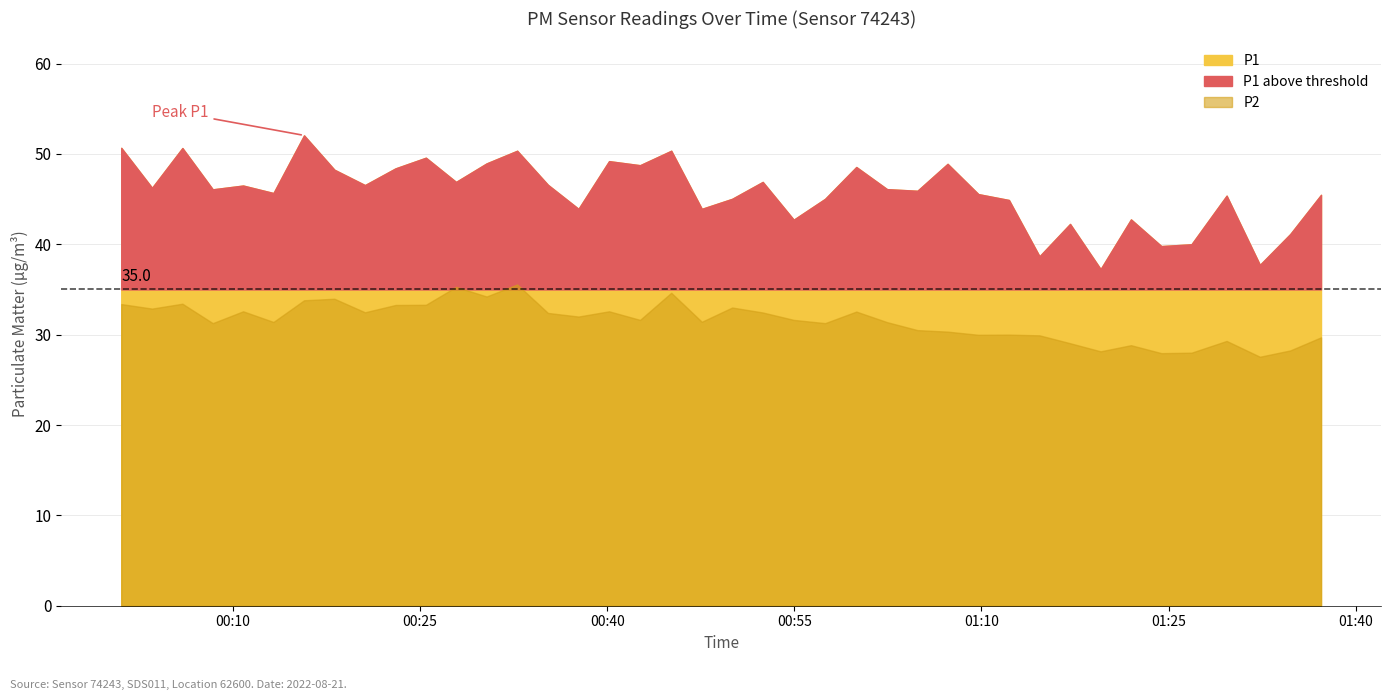

Reading left to right, transcribe all the data shown in this chart.

P1: 50.7	46.2	50.6	46.1	46.5	45.7	52.0	48.2	46.5	48.4	49.6	46.9	49.0	50.4	46.6	43.9	49.2	48.8	50.4	43.9	45.0	46.9	42.7	45.0	48.5	46.1	45.9	48.9	45.5	44.9	38.7	42.2	37.2	42.8	39.8	40.0	45.4	37.7	41.1	45.5
P2: 33.4	32.9	33.4	31.3	32.6	31.4	33.8	34.0	32.5	33.3	33.3	35.3	34.2	35.5	32.4	32.0	32.6	31.6	34.6	31.4	33.0	32.5	31.6	31.3	32.5	31.4	30.5	30.3	30.0	30.0	29.9	29.1	28.1	28.8	27.9	28.0	29.3	27.6	28.2	29.7